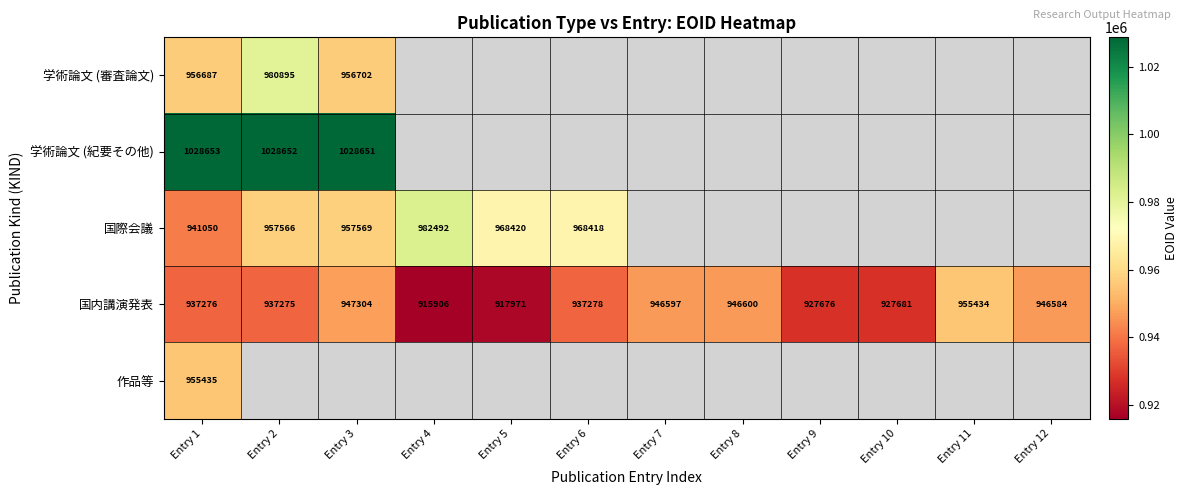

How many data points does each series have?

12